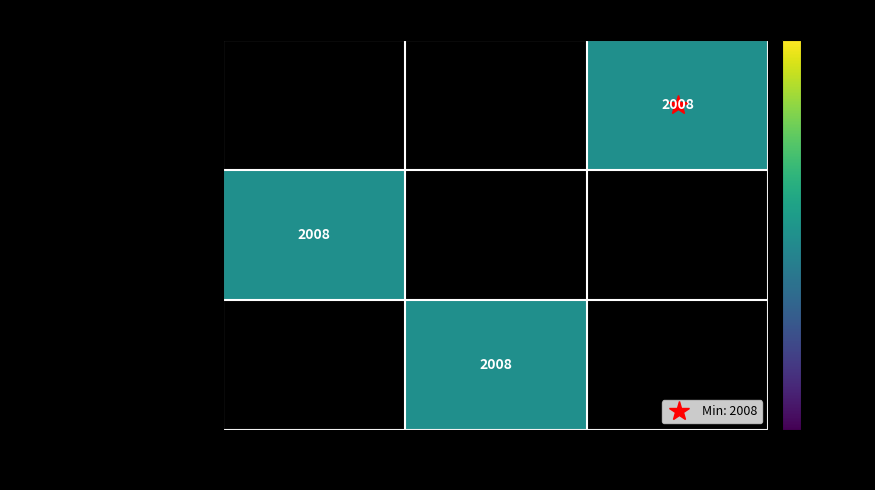

What is the smallest value displayed?

2008.0